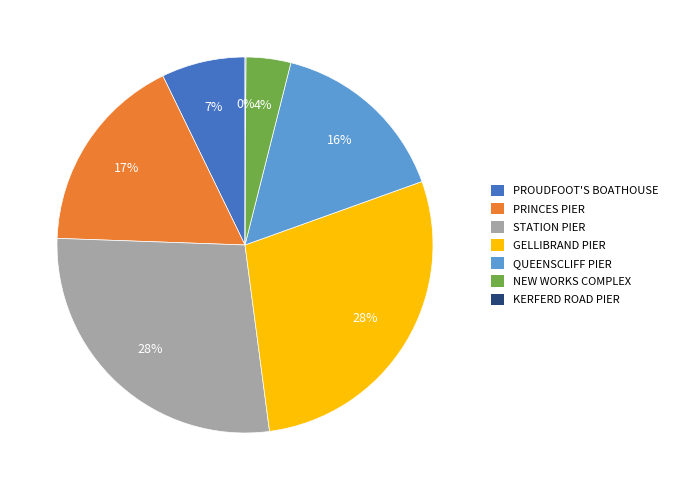

To the nearest percent, what percentage of the pie is GELLIBRAND PIER?

28%